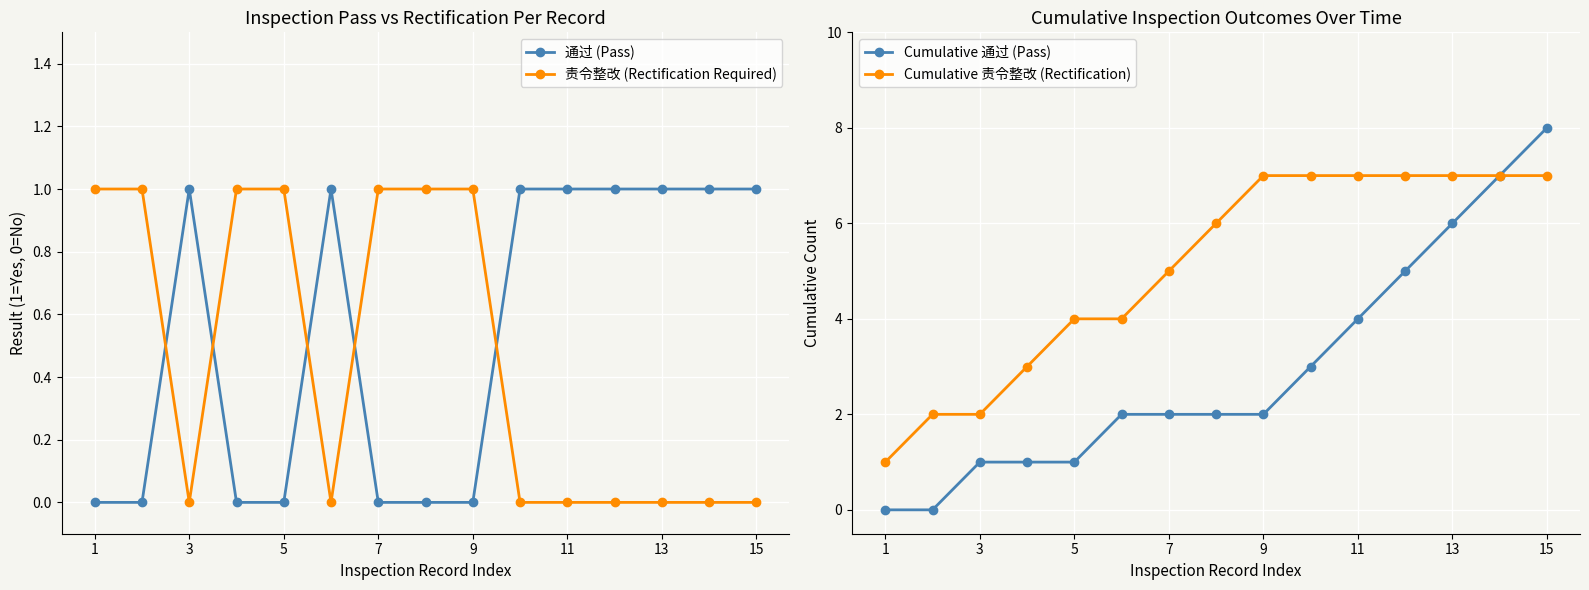

The 责令整改 (Rectification Required) series shows 1 at 1. True or false?

True